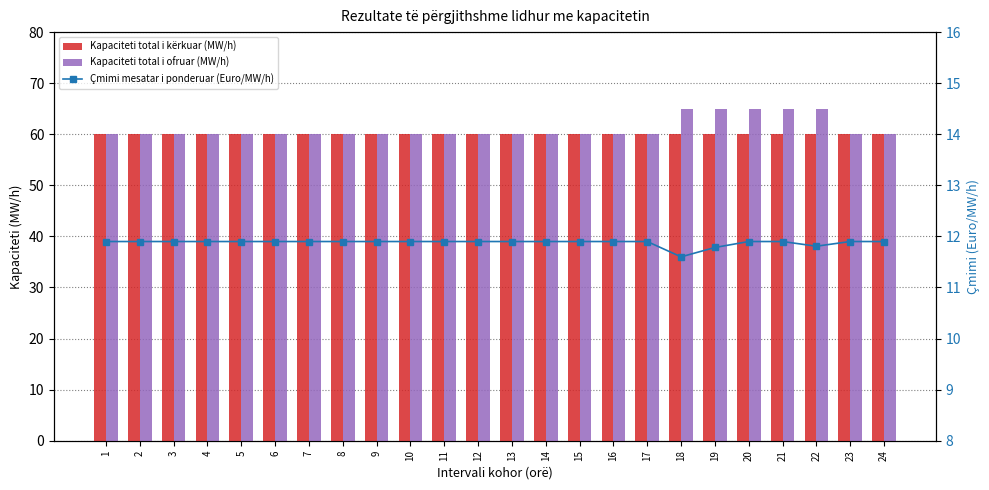

What are all the series names shown in the legend?

Kapaciteti total i kërkuar (MW/h), Kapaciteti total i ofruar (MW/h), Çmimi mesatar i ponderuar (Euro/MW/h)